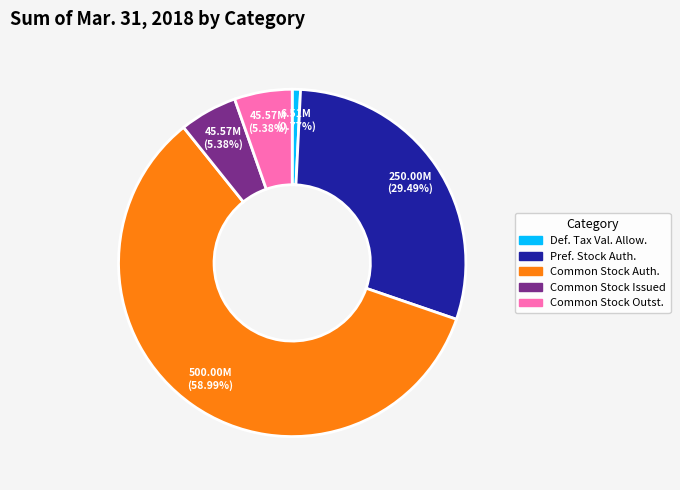

Is there a majority slice in this chart?

Yes